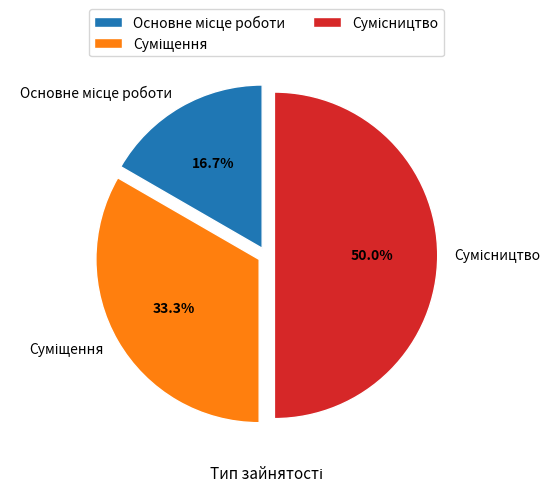

To the nearest percent, what is the difference between the largest and smallest slice percentages?

33%